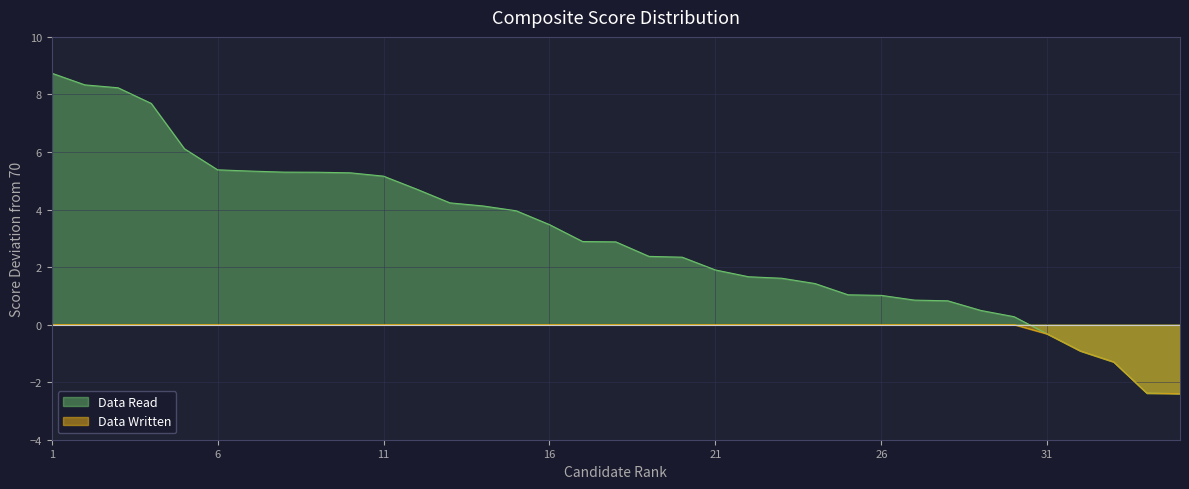

Is it true that the value at 21 is 2.7?

False